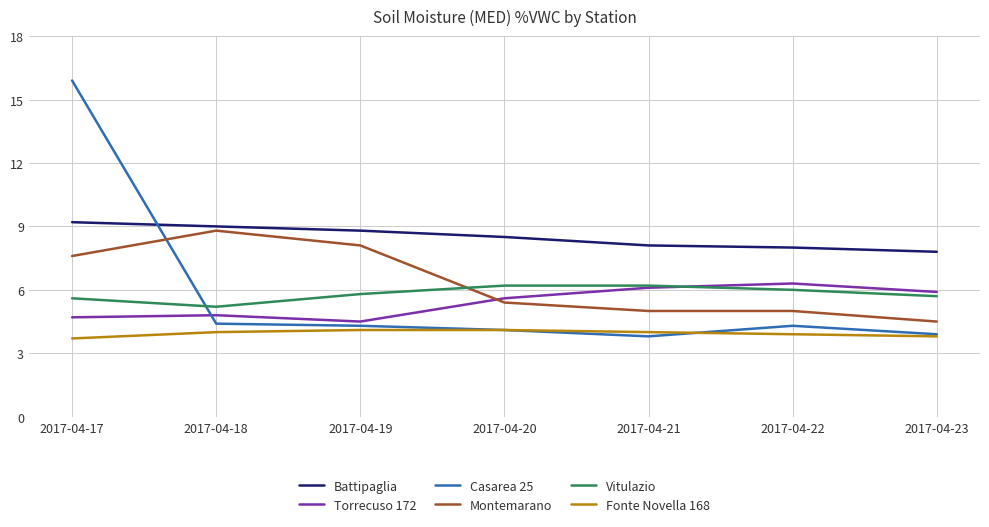

What are all the series names shown in the legend?

Battipaglia, Torrecuso 172, Casarea 25, Montemarano, Vitulazio, Fonte Novella 168